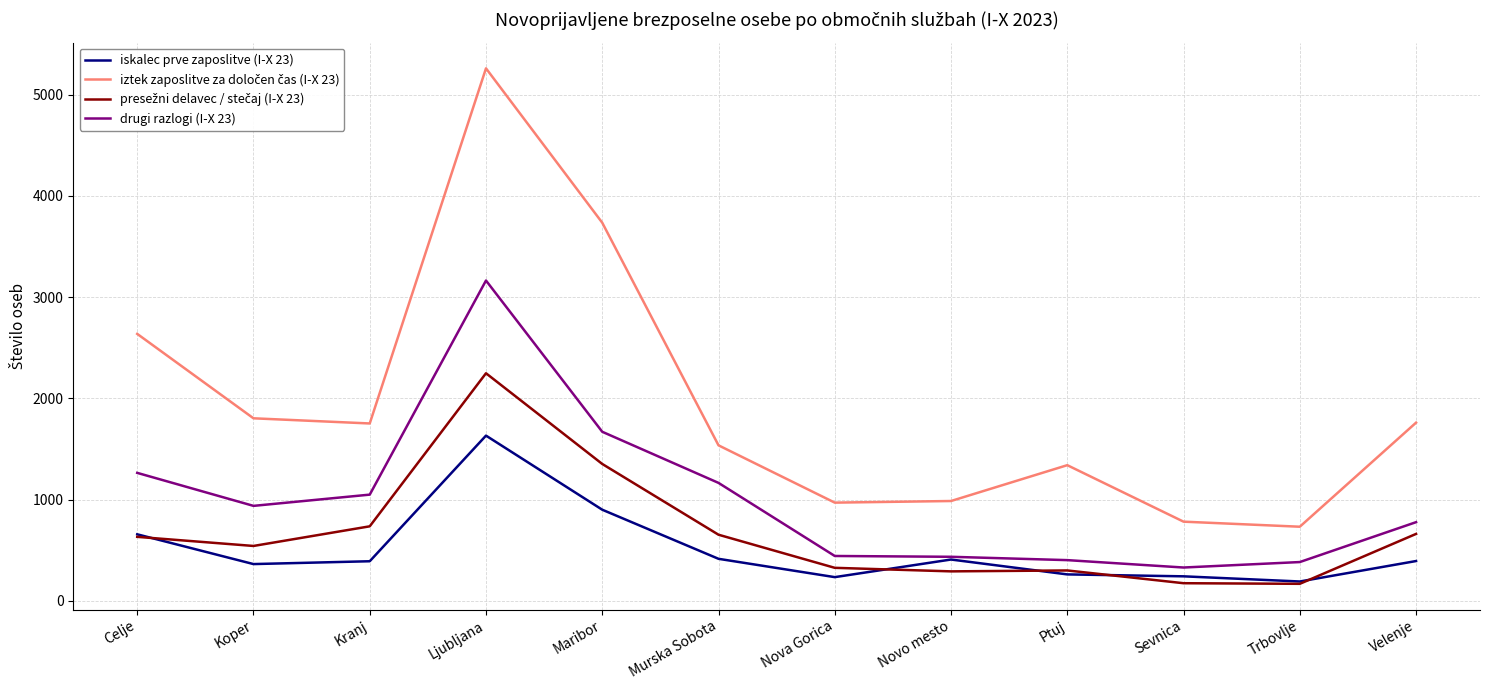

How many distinct data groups are displayed?

4